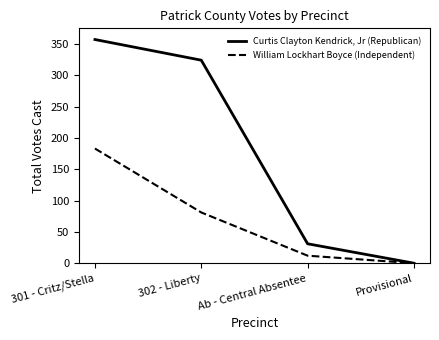

What is the difference between the highest and lowest values at Ab - Central Absentee?

19